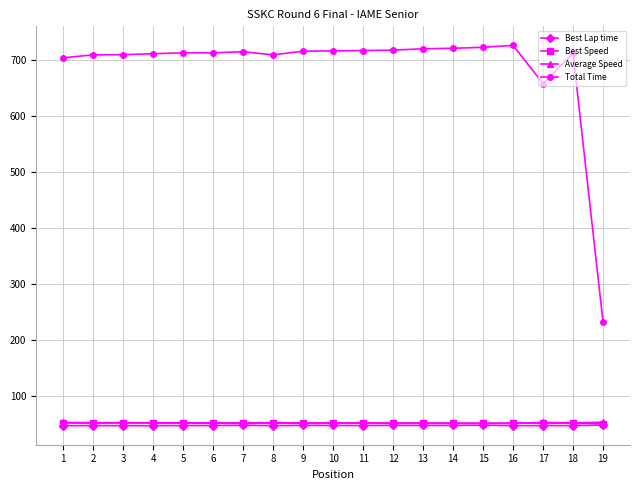

The value of Average Speed at 8 is 30.5. True or false?

False